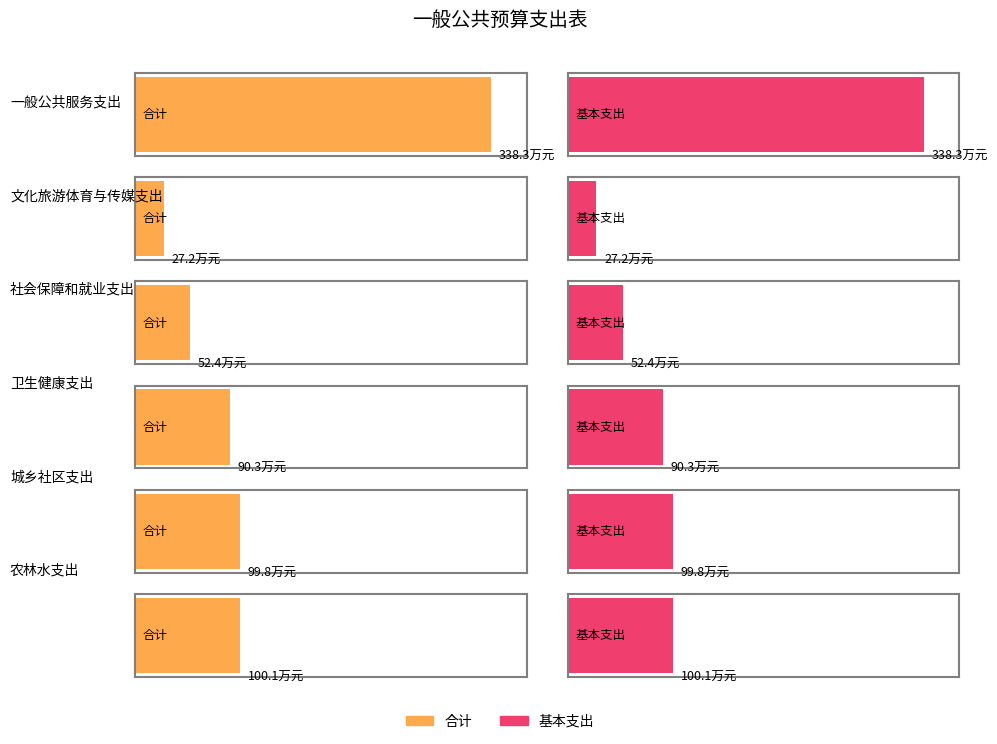

Rank the categories by 合计 value from lowest to highest.

文化旅游体育与传媒支出, 社会保障和就业支出, 卫生健康支出, 城乡社区支出, 农林水支出, 一般公共服务支出